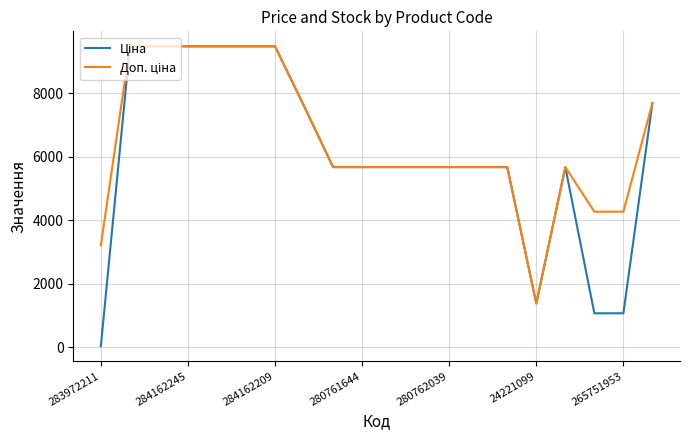

What is the greatest value displayed?

9480.1